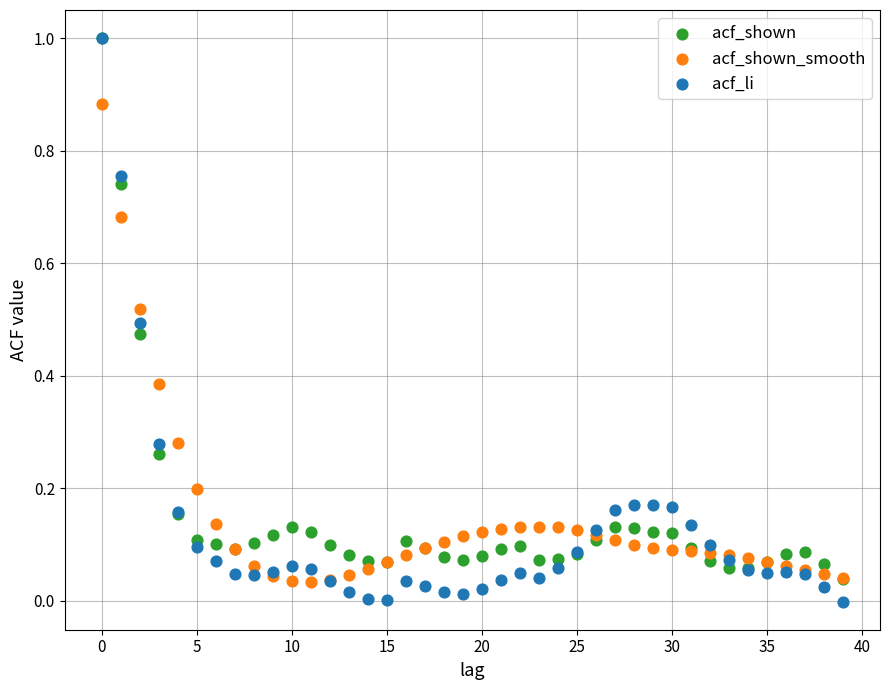

What are all the series names shown in the legend?

acf_shown, acf_shown_smooth, acf_li